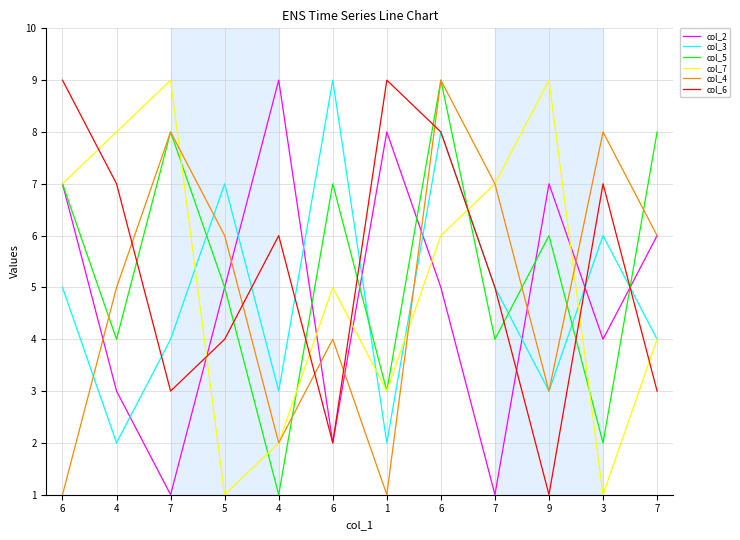

Which series ends up on top after the final intersection of col_2 and col_4?

col_4